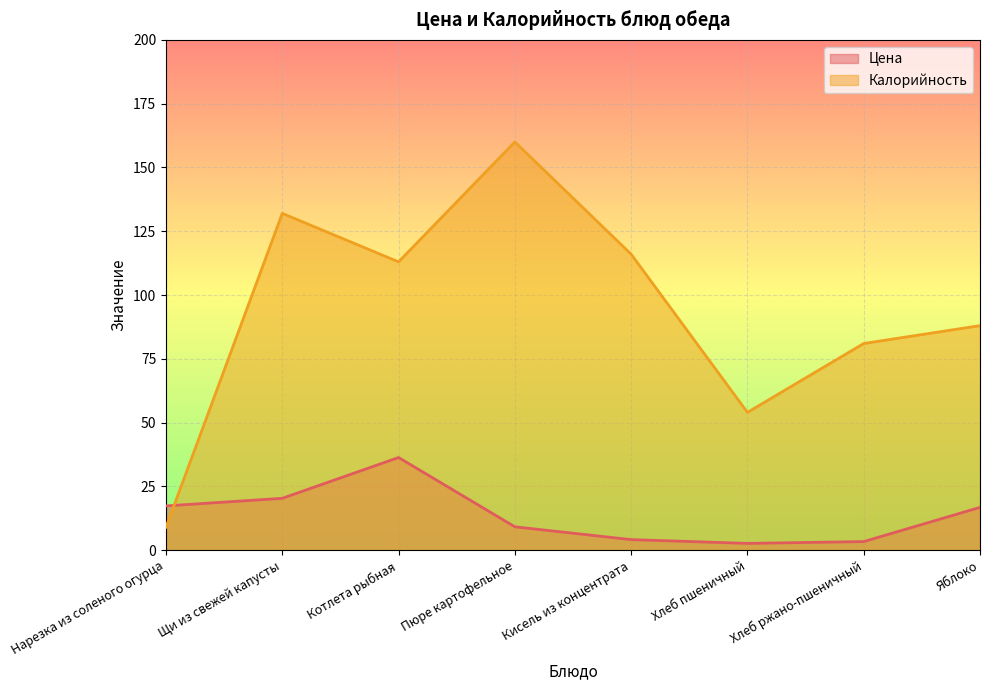

True or false: Цена has a value of 4.1 at Кисель из концентрата.

True